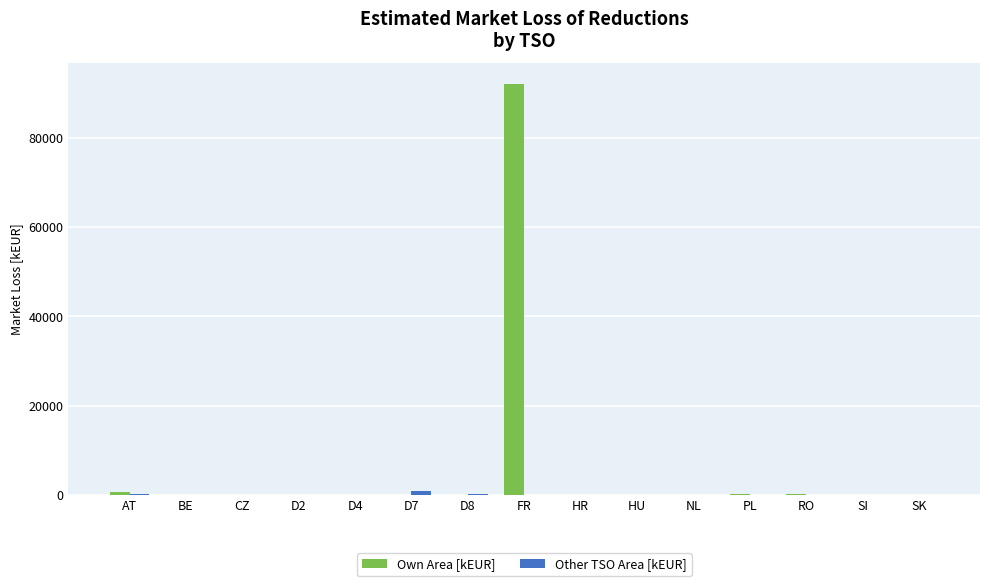

True or false: Other TSO Area [kEUR] has a value of 0.0 at CZ.

True